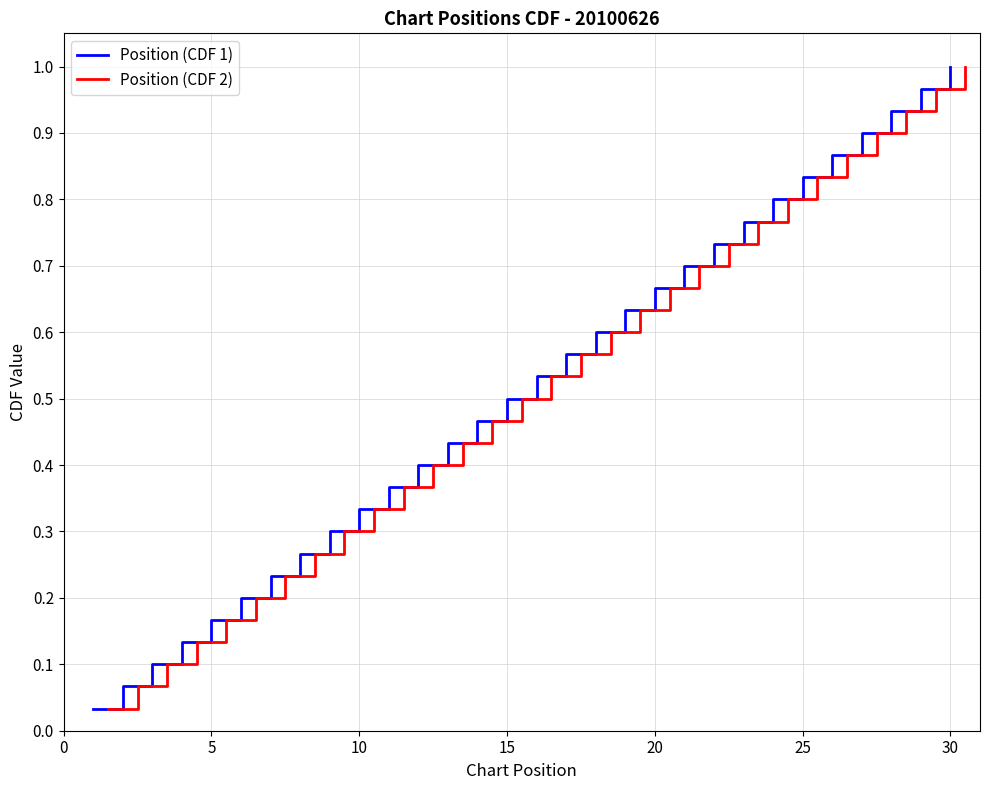

What are all the series names shown in the legend?

Position (CDF 1), Position (CDF 2)